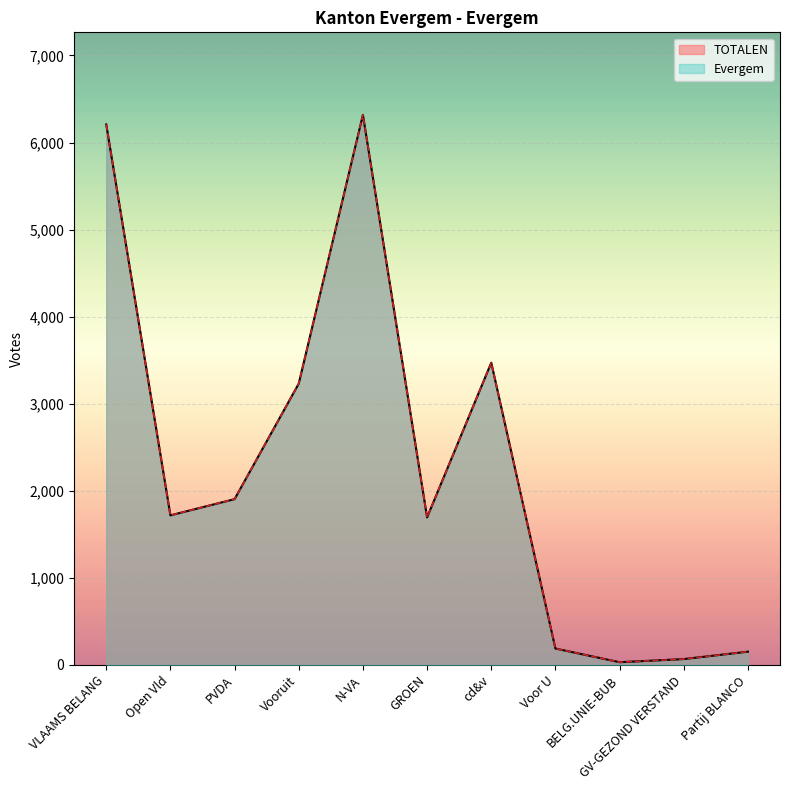

Where is the first local minimum for TOTALEN?

Open Vld